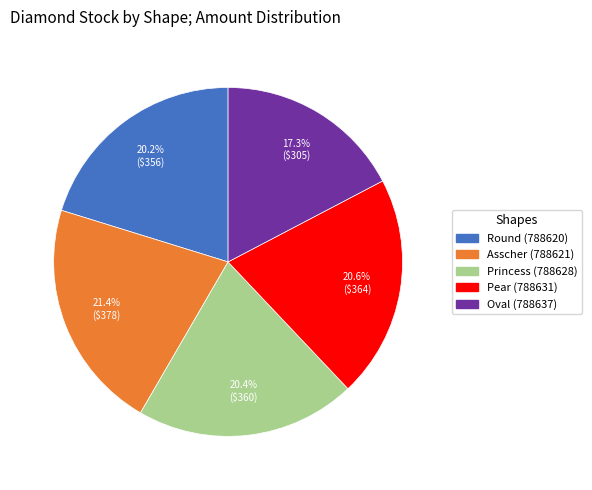

How many slices are in this pie chart?

5